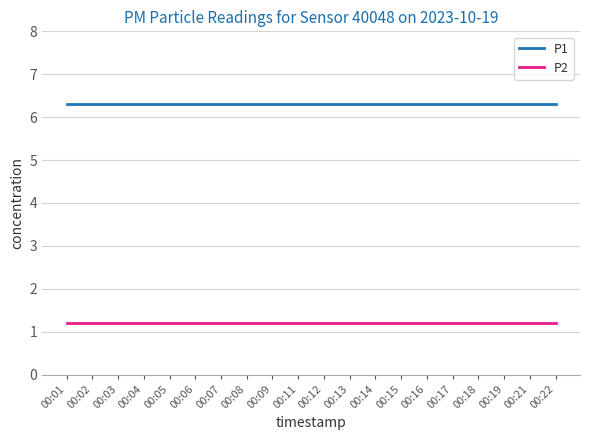

Rank the series by their average value, from highest to lowest.

P1, P2